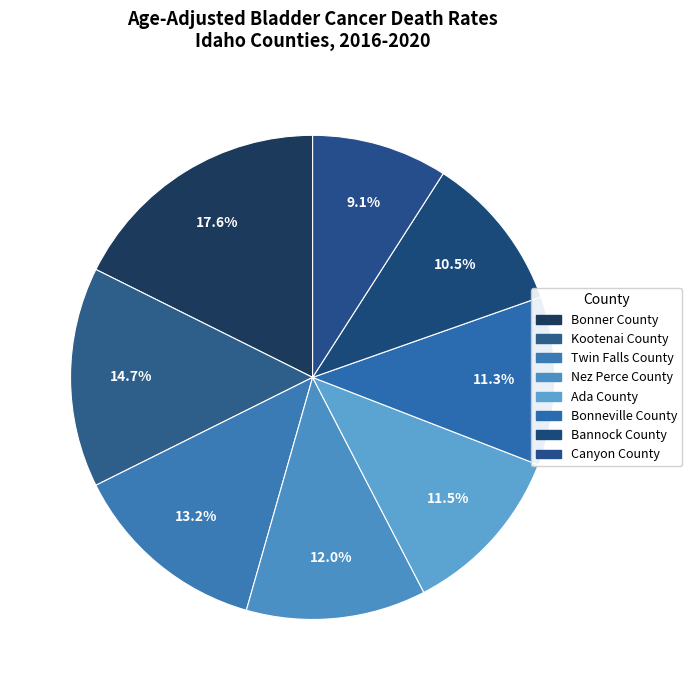

Count the number of slices in the pie.

8